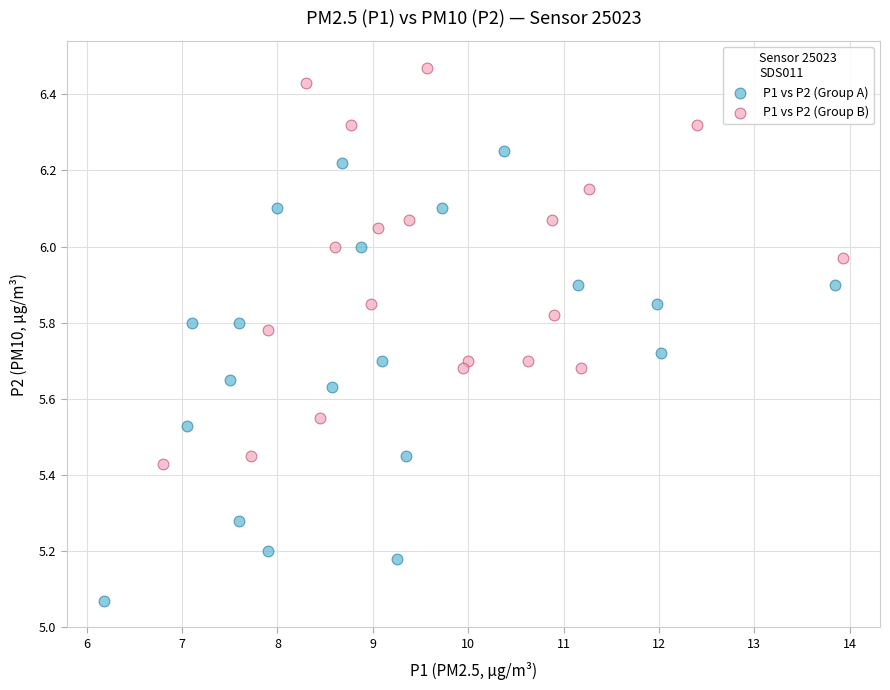

Which series contains the lowest Y value?

P1 vs P2 (Group A)